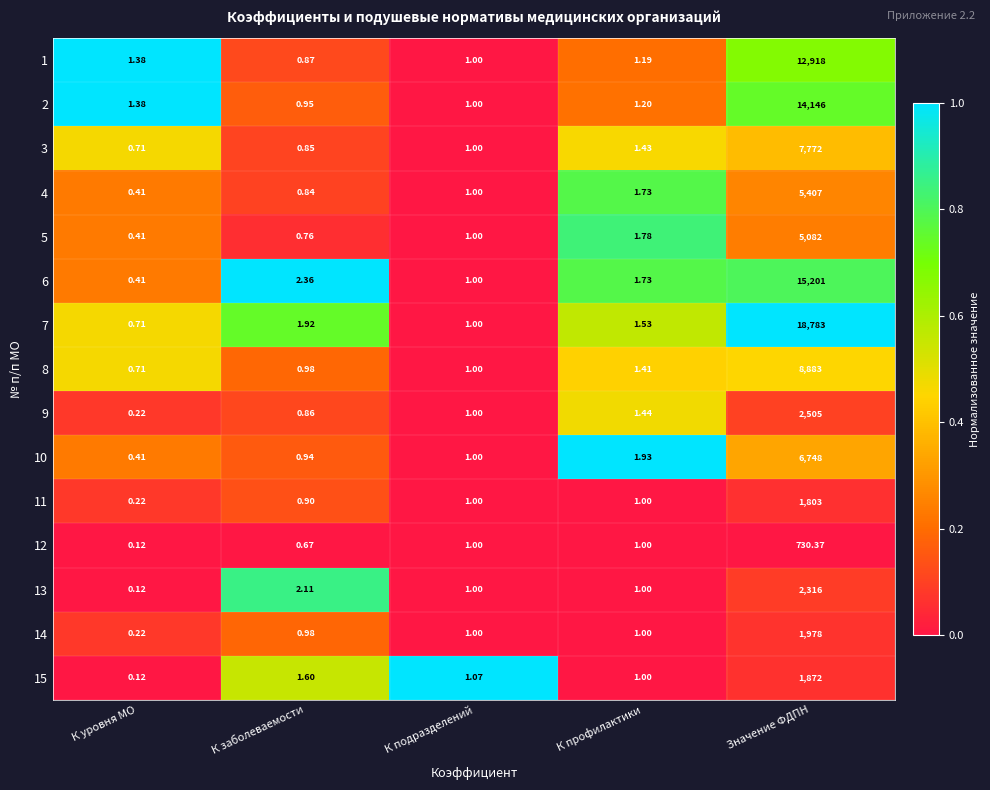

What is the difference between the highest and lowest values at К профилактики?

0.9